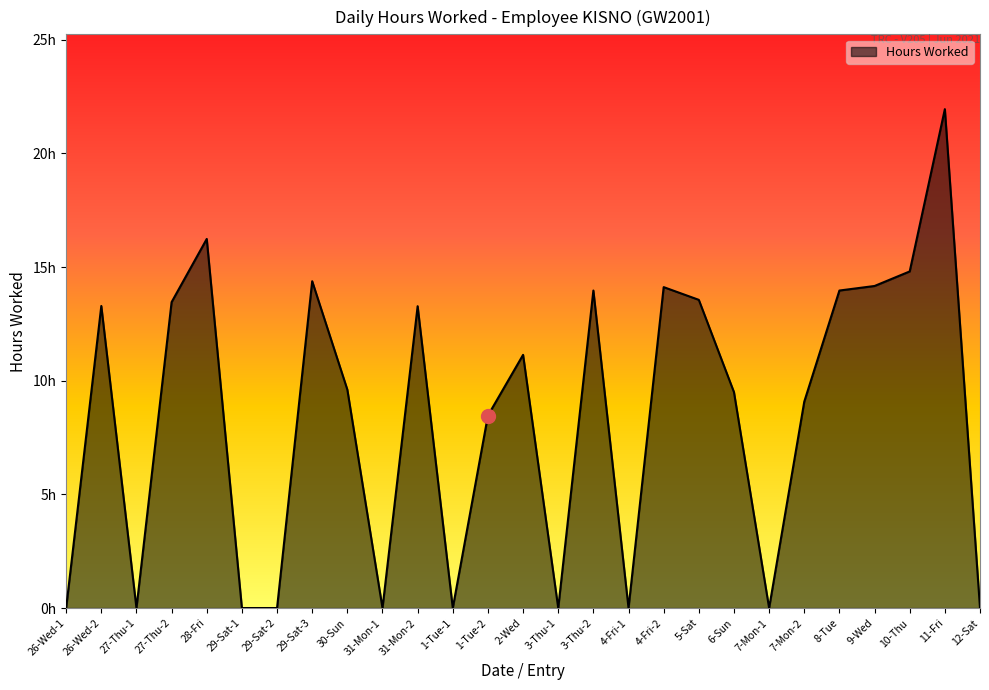

List the labels in order of value, largest first.

11-Fri, 28-Fri, 10-Thu, 29-Sat-3, 9-Wed, 4-Fri-2, 3-Thu-2, 8-Tue, 5-Sat, 27-Thu-2, 26-Wed-2, 31-Mon-2, 2-Wed, 30-Sun, 6-Sun, 7-Mon-2, 1-Tue-2, 26-Wed-1, 27-Thu-1, 29-Sat-1, 29-Sat-2, 31-Mon-1, 1-Tue-1, 3-Thu-1, 4-Fri-1, 7-Mon-1, 12-Sat